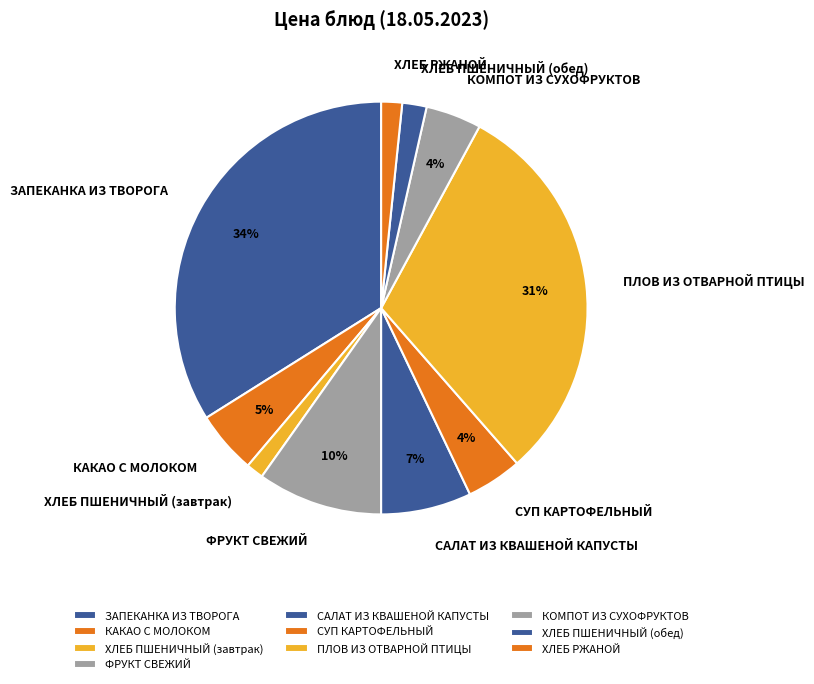

To the nearest percent, what is the combined percentage of ХЛЕБ РЖАНОЙ and САЛАТ ИЗ КВАШЕНОЙ КАПУСТЫ?

9%